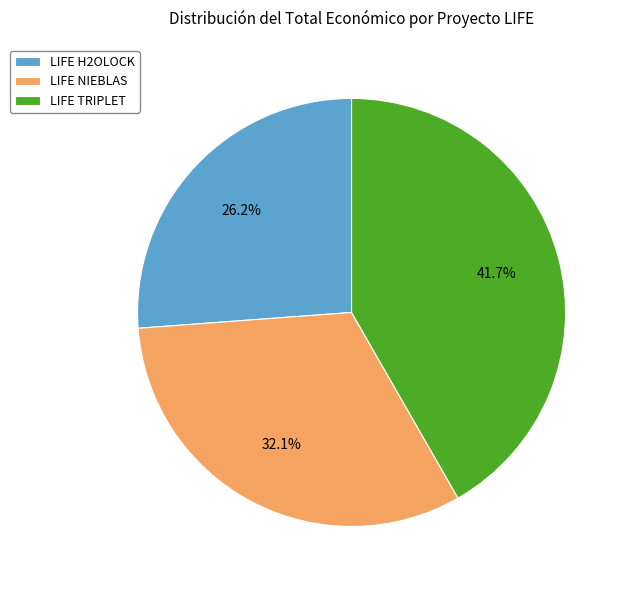

What is the smallest slice in the pie chart?

LIFE H2OLOCK